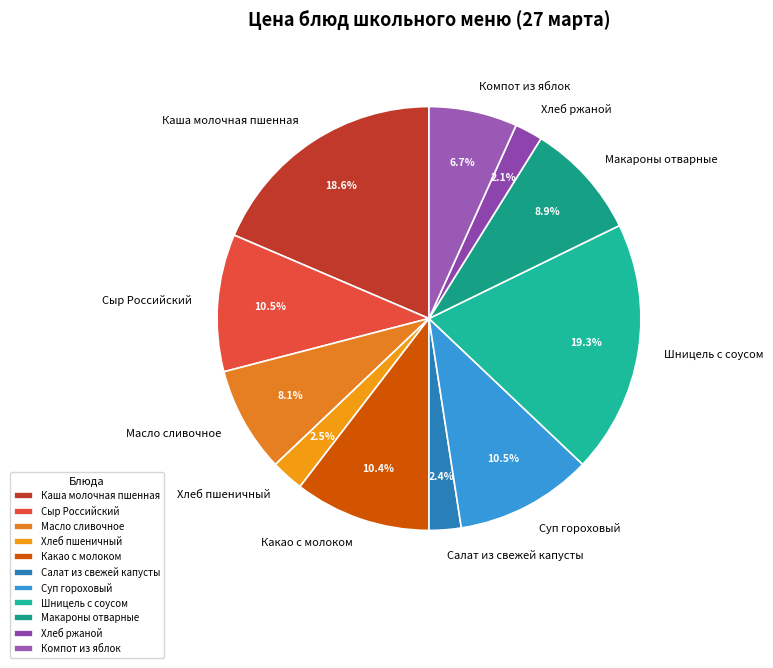

To the nearest percent, what percentage of the pie is Шницель с соусом?

19%